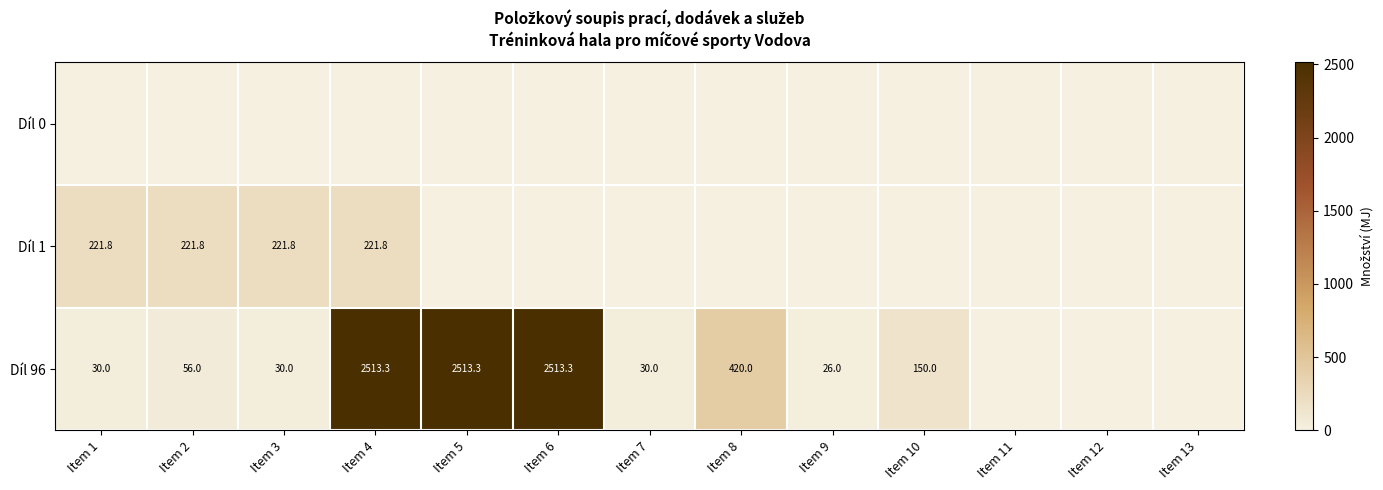

True or false: Díl 96 has a value of 56.0 at Item 2.

True